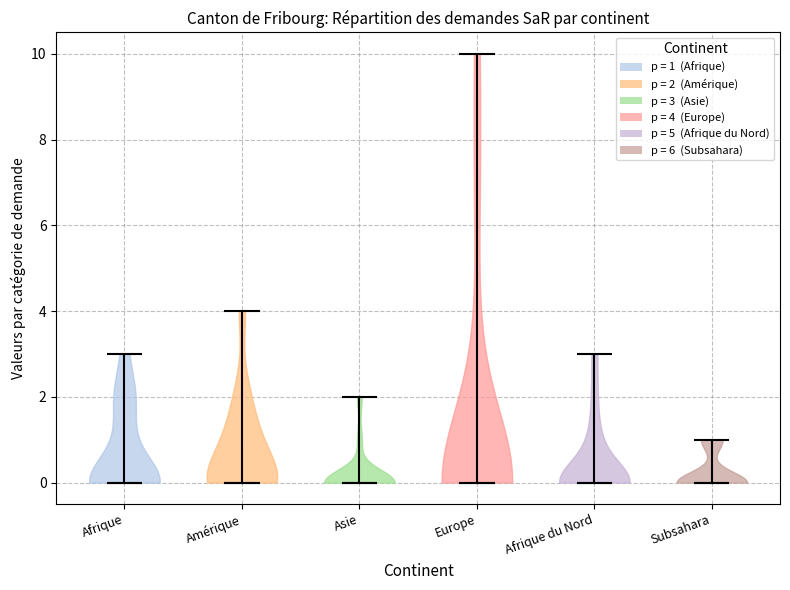

Reading left to right, read every violin against the y-axis: where its median line is, and the lowest and highest points it reaches. The values are not printed on the chart, so give them approximately, as read against the axis.

Afrique: median line 0, lowest point 0, highest point 3
Amérique: median line 0, lowest point 0, highest point 4
Asie: median line 0, lowest point 0, highest point 2
Europe: median line 0, lowest point 0, highest point 10
Afrique du Nord: median line 0, lowest point 0, highest point 3
Subsahara: median line 0, lowest point 0, highest point 1